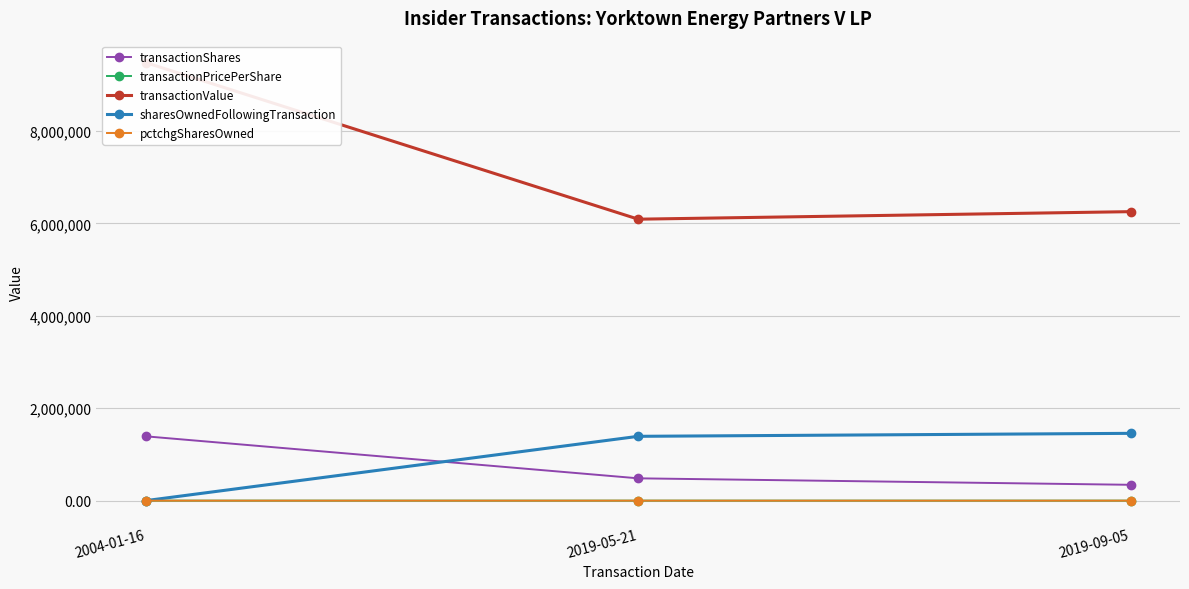

What is the minimum value for transactionPricePerShare?

6.8